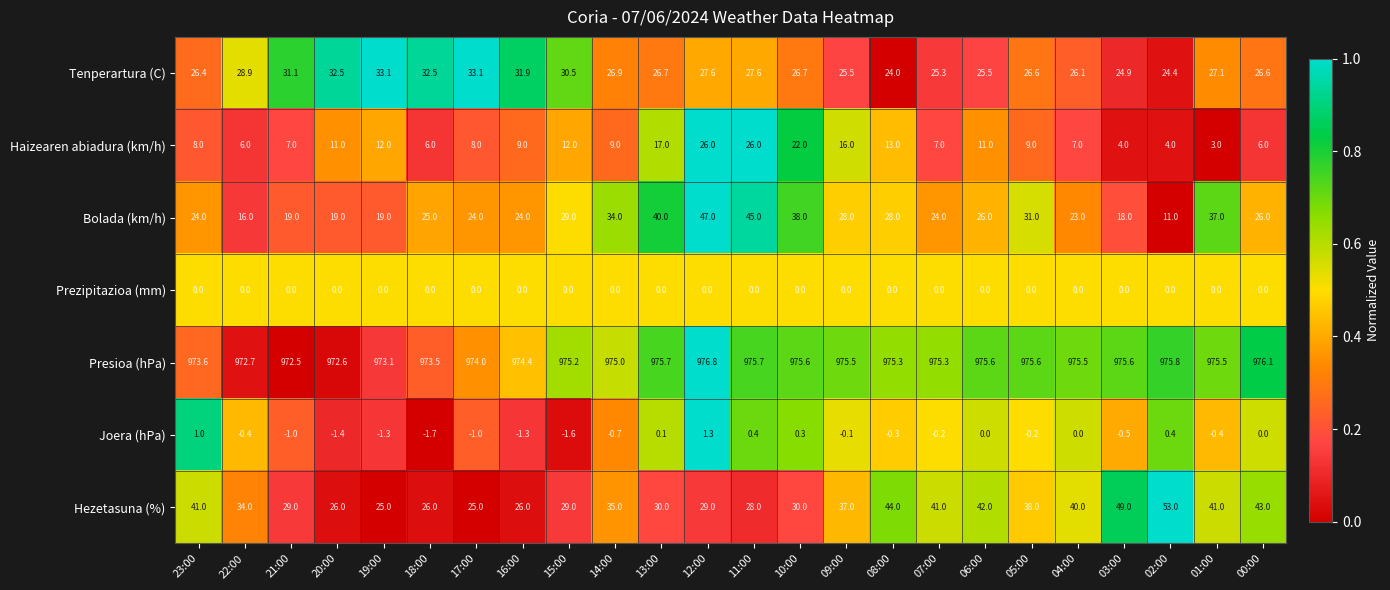

How many values in the Bolada (km/h) series are below 26?

12